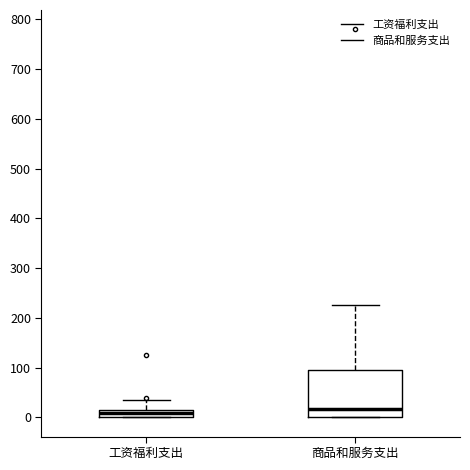

Comparing the boxes themselves (not the whiskers), which one is the tallest?

商品和服务支出